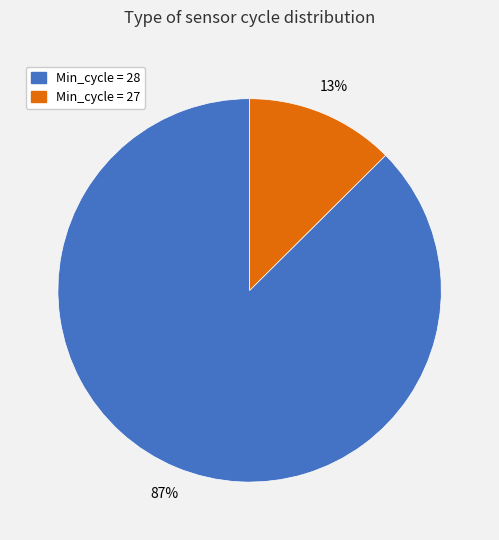

How many segments does this pie chart have?

2